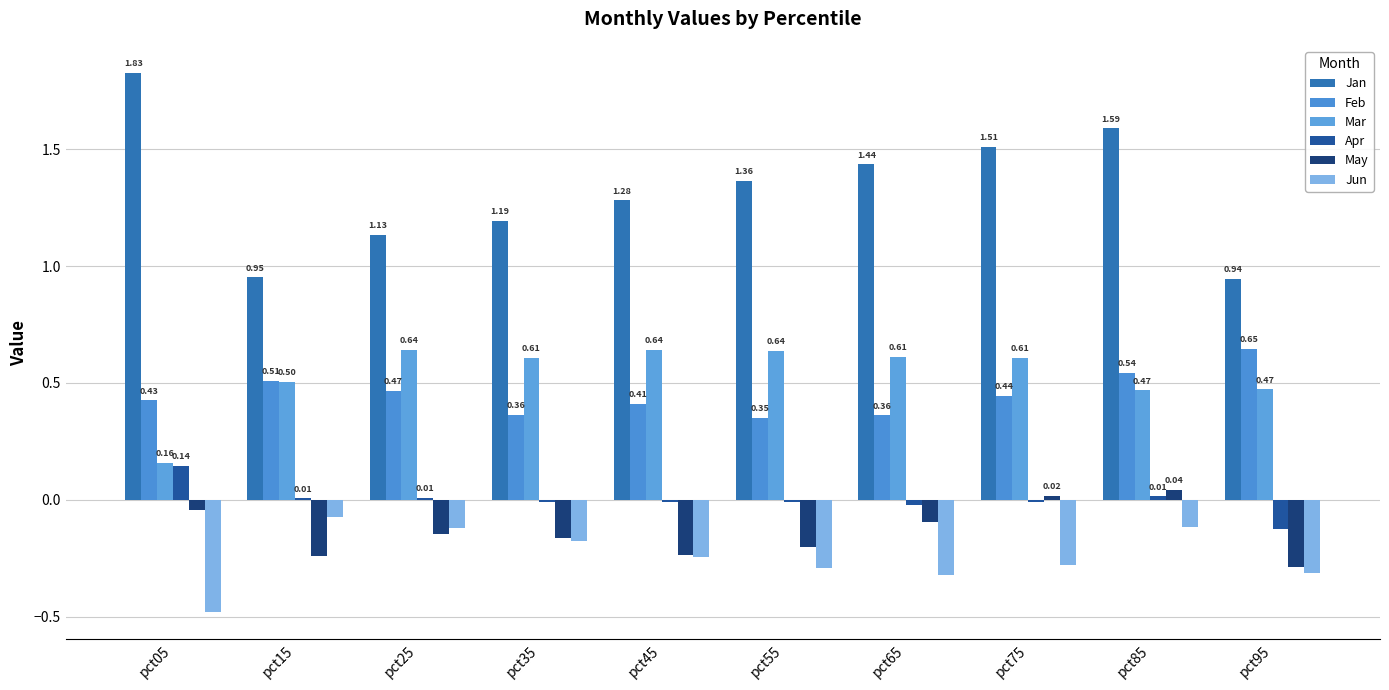

What are all the series names shown in the legend?

Jan, Feb, Mar, Apr, May, Jun